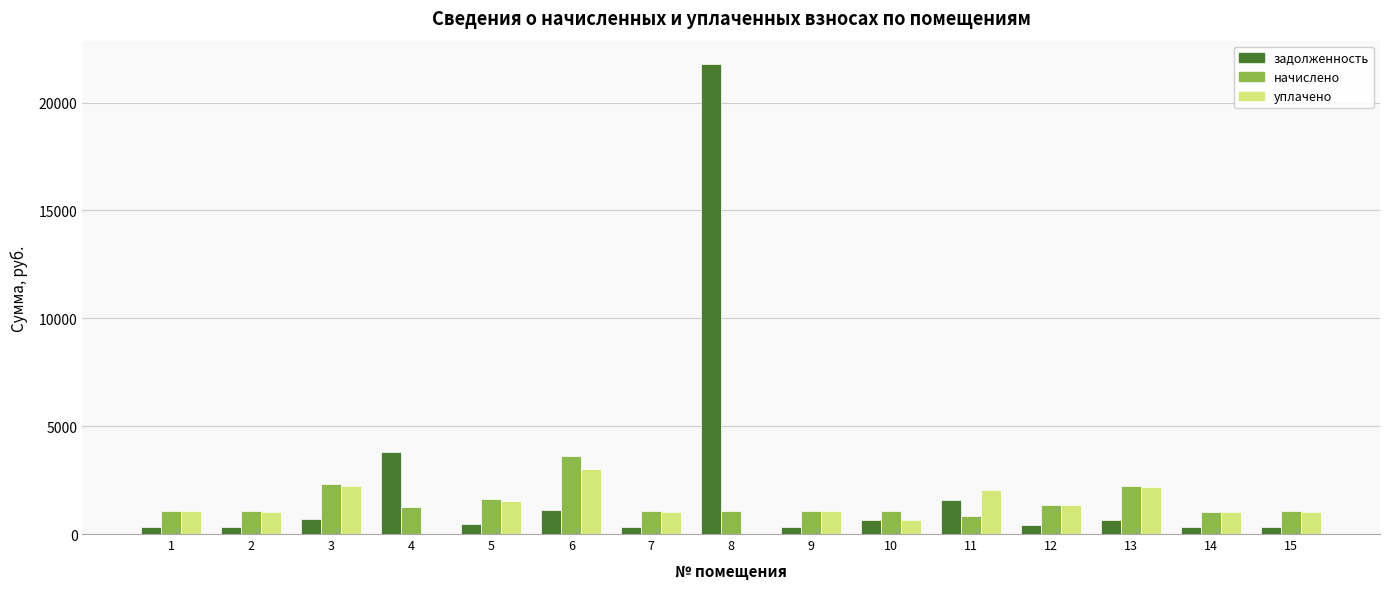

How many groups of bars are there?

15